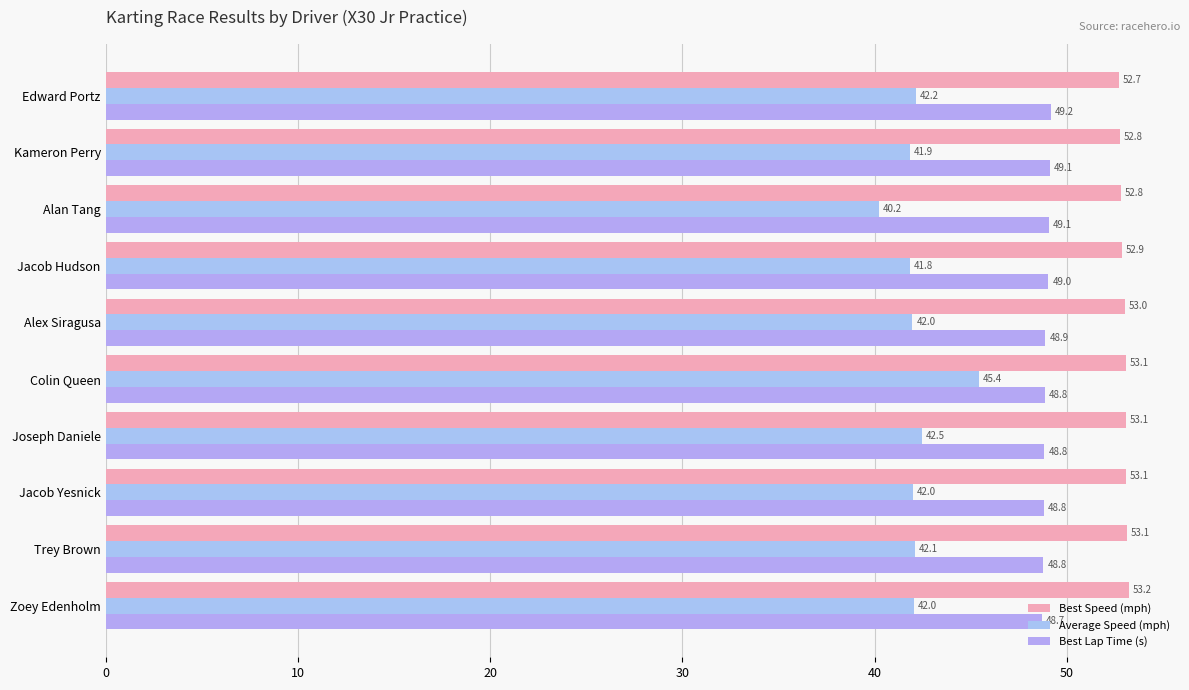

How many categories are shown in the chart?

10